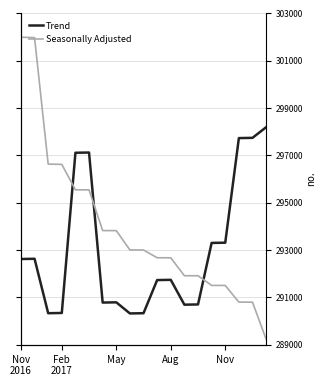

Which series has the largest range (max minus min)?

Seasonally Adjusted